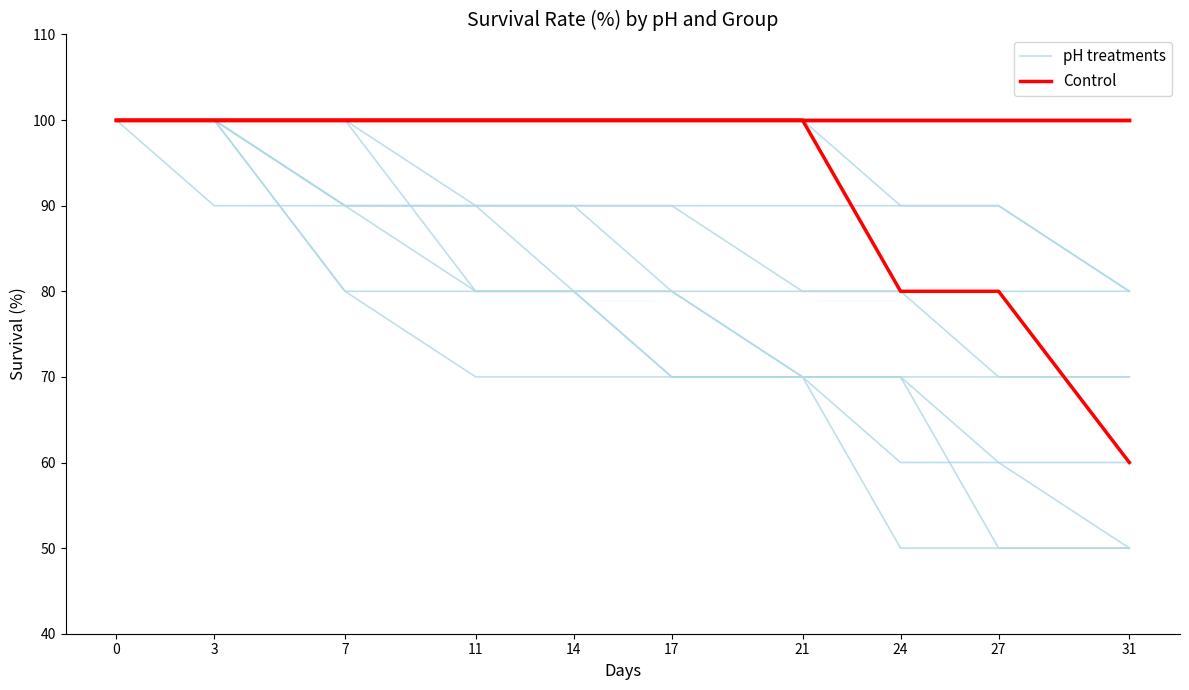

True or false: Control and pH treatments cross at least once.

False